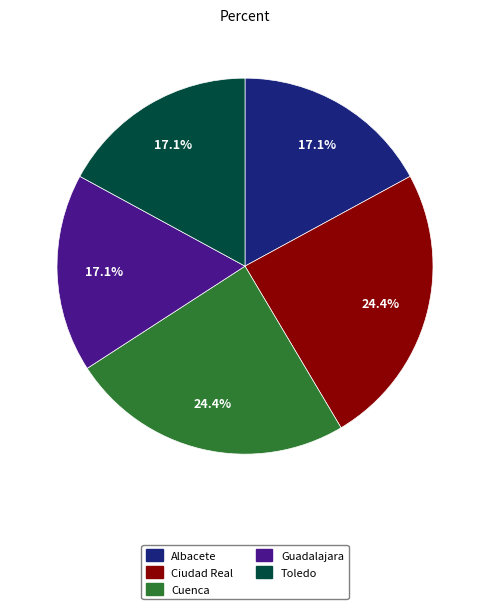

What is the ratio of the value at Guadalajara to the value at Cuenca?

0.7